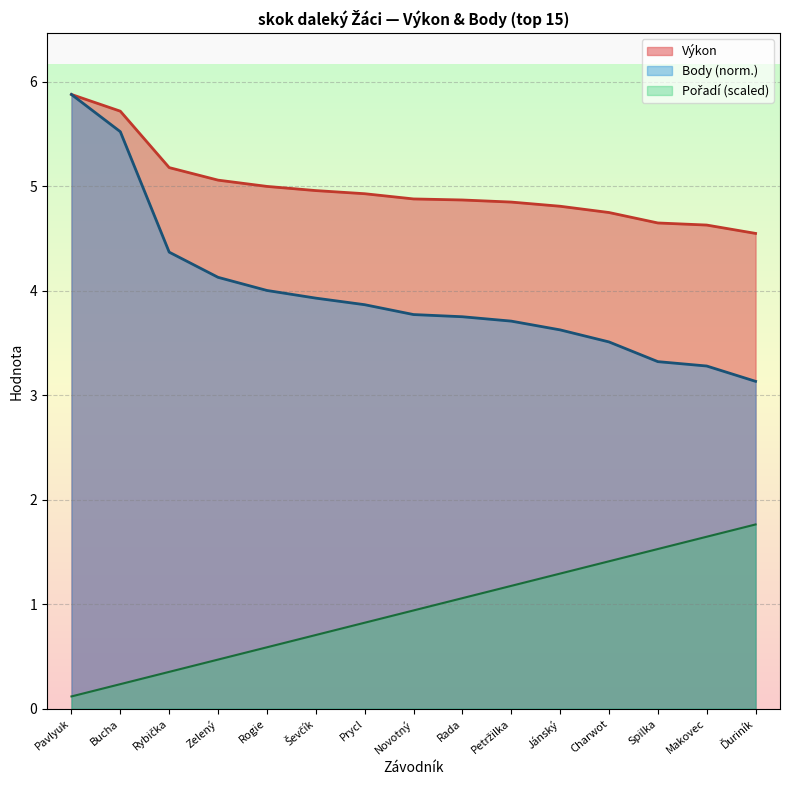

Rank the series by their average value, from highest to lowest.

Výkon, Body, Pořadí